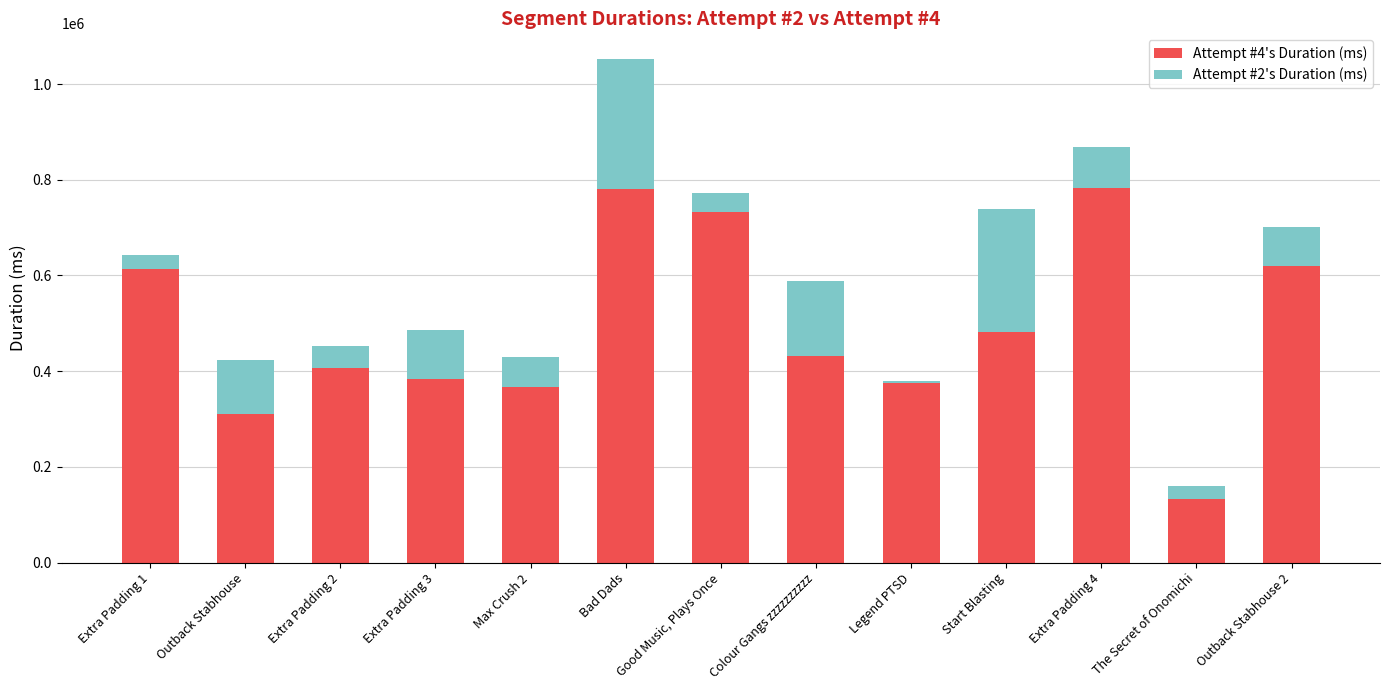

Which series changed the most between Good Music, Plays Once and The Secret of Onomichi?

Attempt #4's Duration (ms)